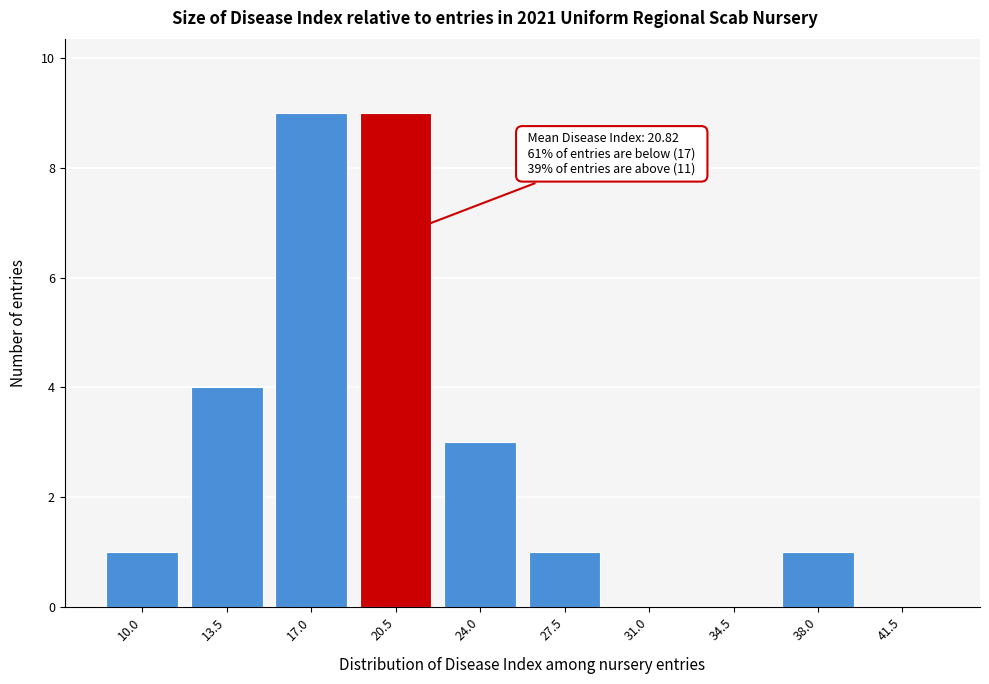

Reading left to right, transcribe all the data shown in this chart.

10.0=1	13.5=4	17.0=9	20.5=9	24.0=3	27.5=1	31.0=0	34.5=0	38.0=1	41.5=0